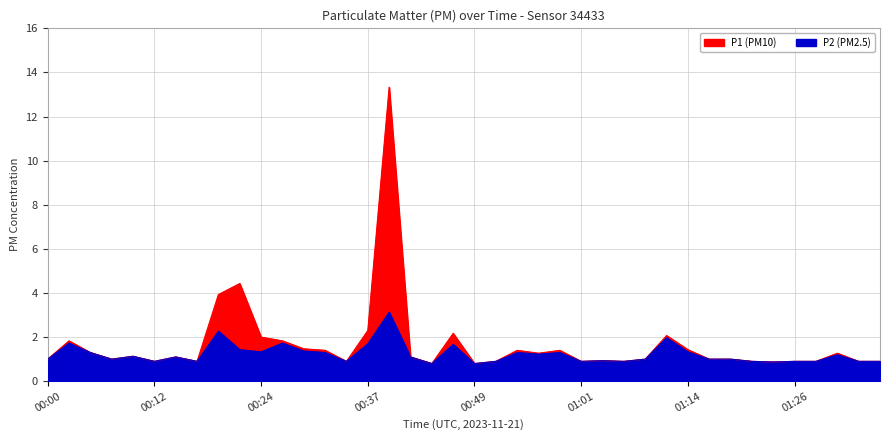

Is the value of P1 at 01:33 greater than the value of P2 at 00:10?

No